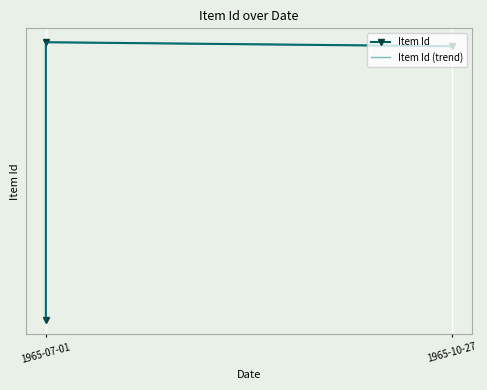

What are all the series names shown in the legend?

Item Id, Item Id (trend)